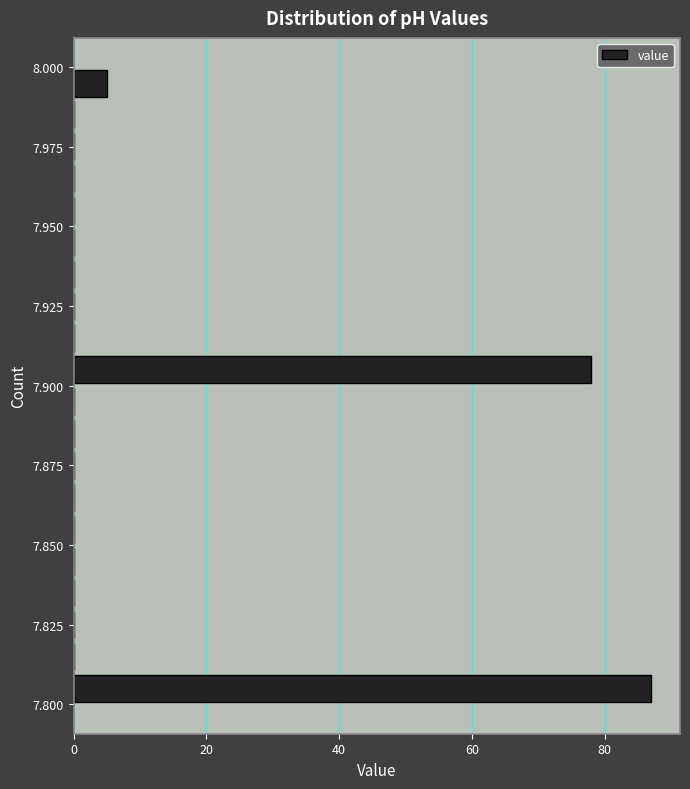

Around what value on the y-axis is the longest bar? Give the approximate position of its centre, as read against the axis.

7.805